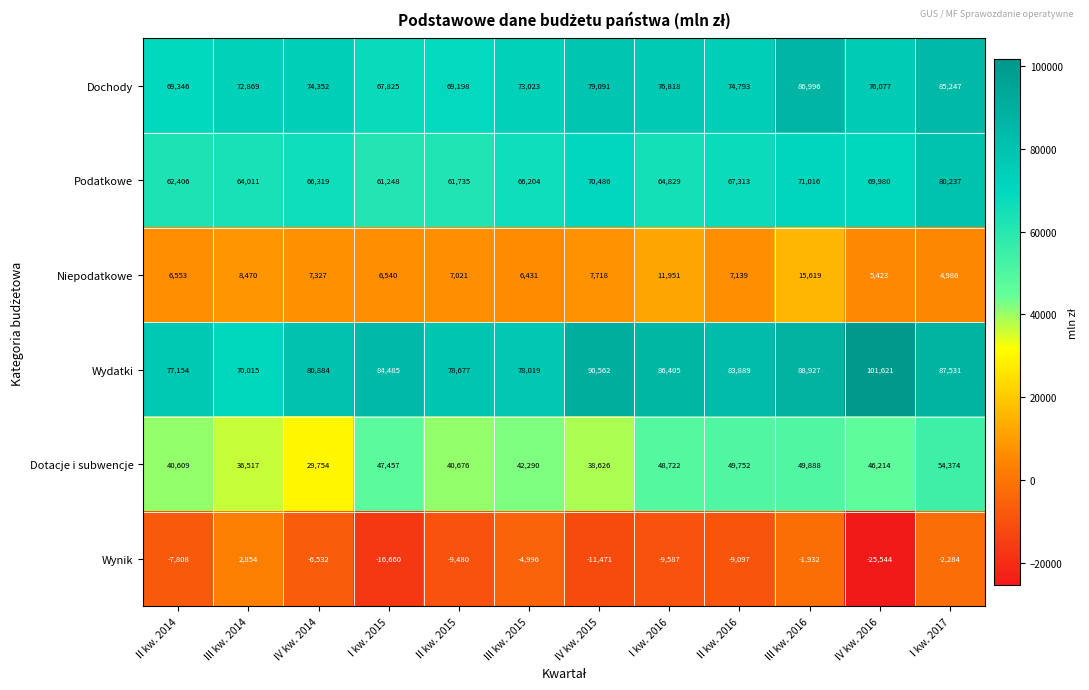

The value of Podatkowe at II kw. 2015 is 61735. True or false?

True